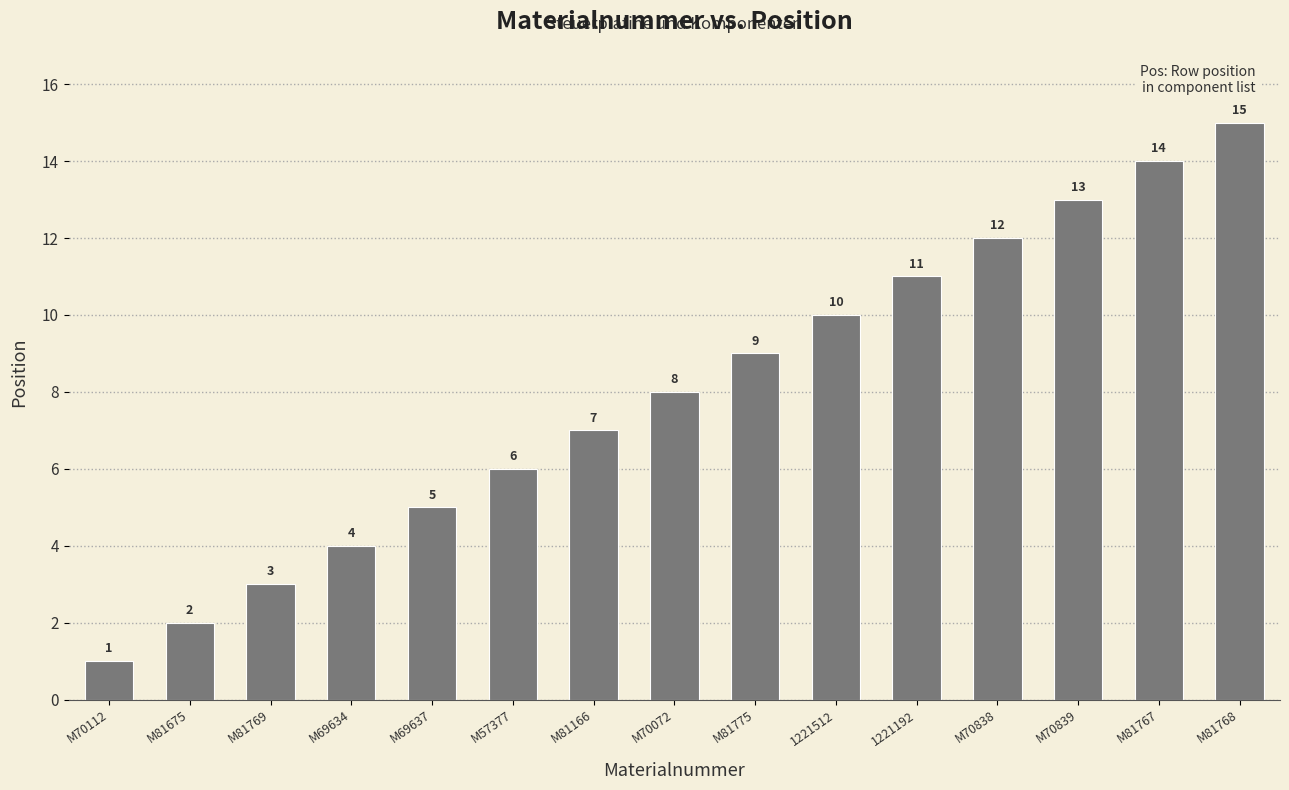

What is the label of the 2nd bar from the left?

M81675